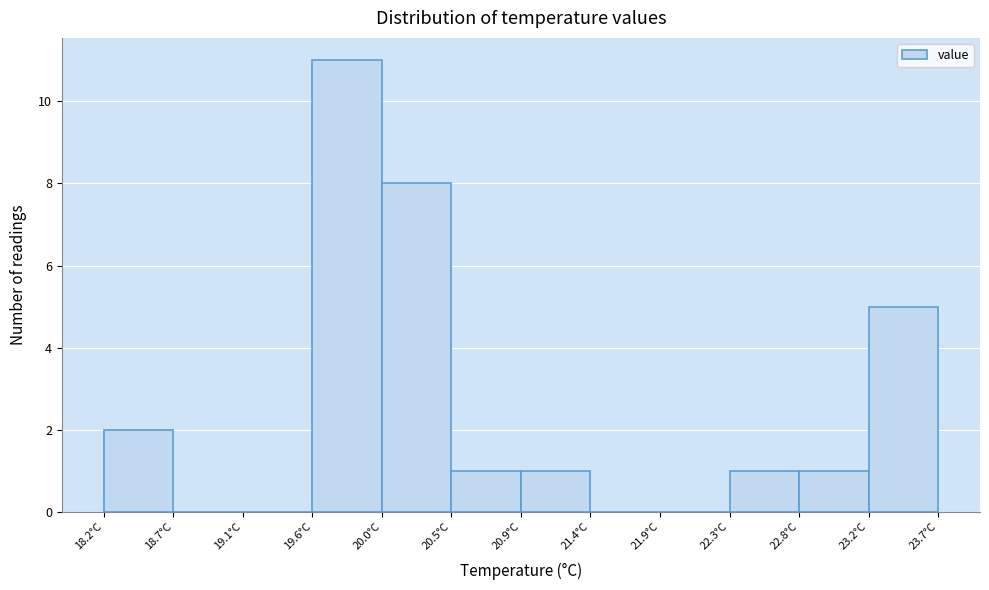

Reading left to right, transcribe this chart: for each bar, give the range it covers on the x-axis and its height. Neither the bar edges nor the heights are printed on the chart, so give them approximately, as read against the axes.

18.20 to 18.65: 2
18.65 to 19.10: 0
19.10 to 19.60: 0
19.60 to 20.05: 11
20.05 to 20.50: 8
20.50 to 20.95: 1
20.95 to 21.40: 1
21.40 to 21.85: 0
21.85 to 22.35: 0
22.35 to 22.80: 1
22.80 to 23.25: 1
23.25 to 23.70: 5